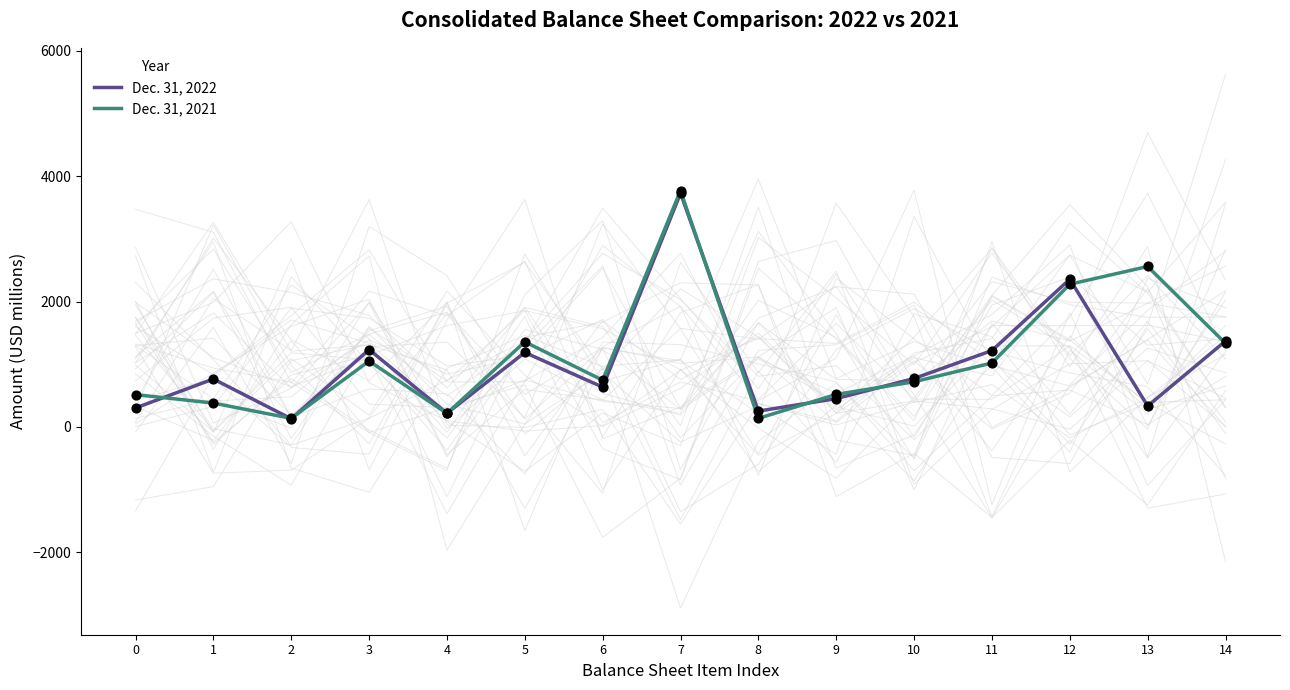

What are all the series names shown in the legend?

Dec. 31, 2022, Dec. 31, 2021